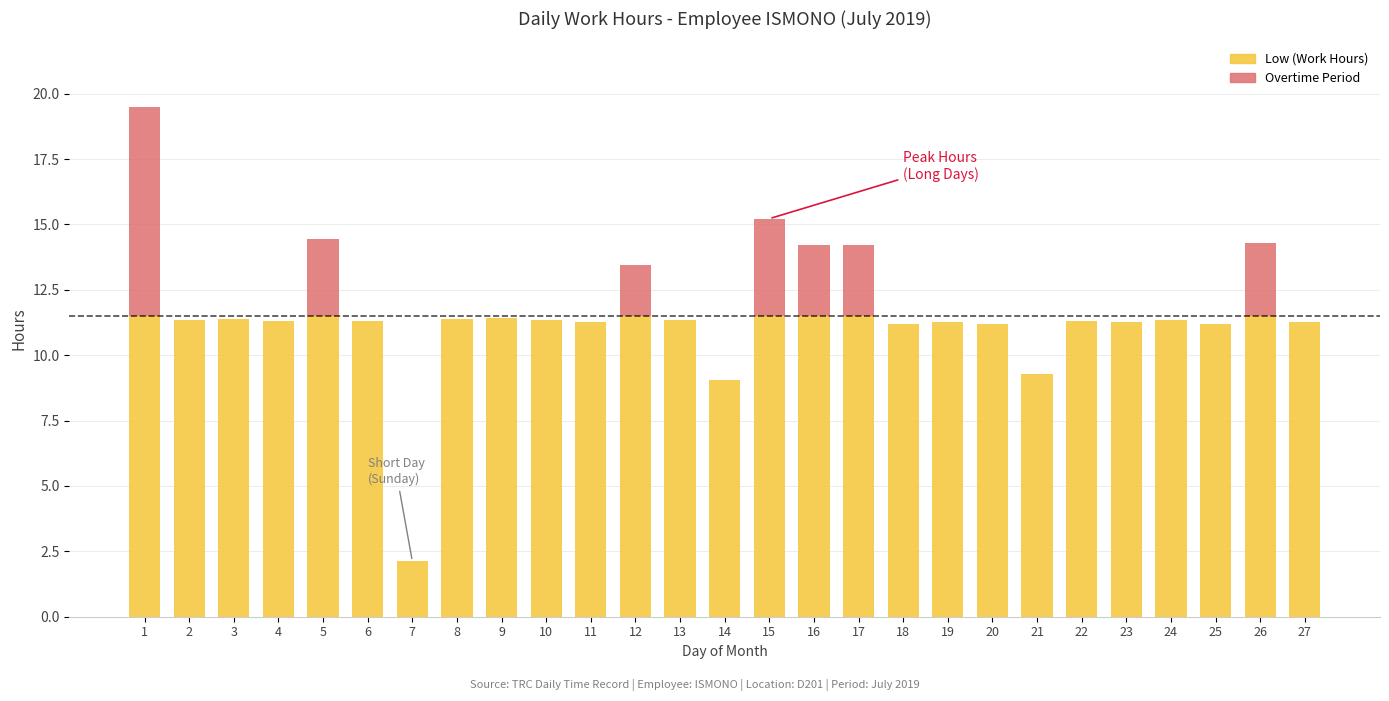

True or false: Low (Work Hours) has a value of 5.9 at 4.

False